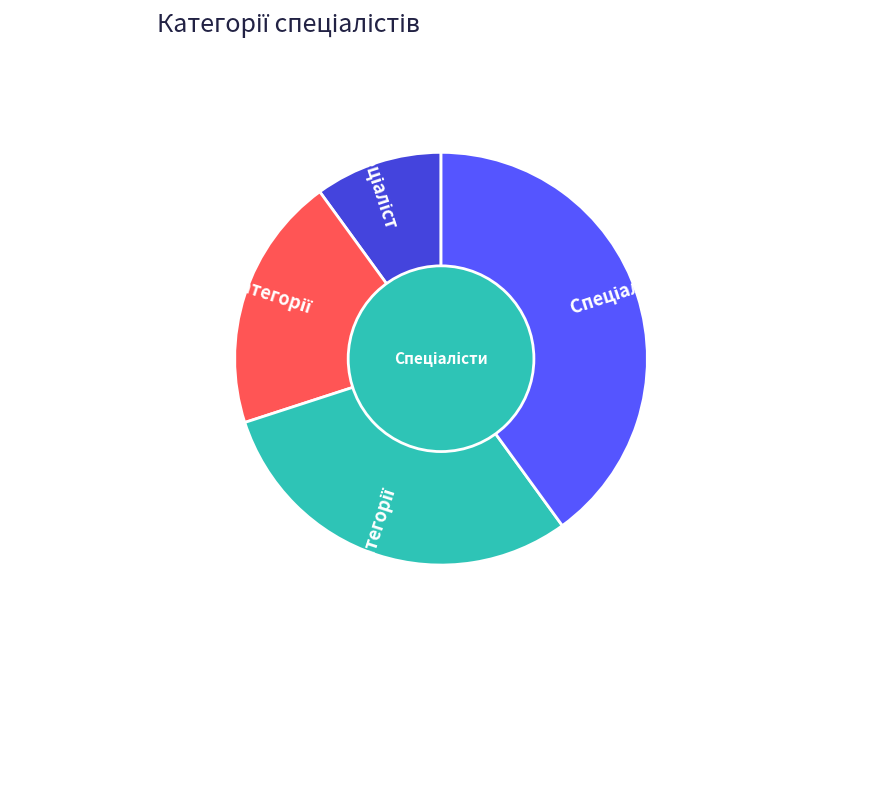

How many segments does this pie chart have?

4